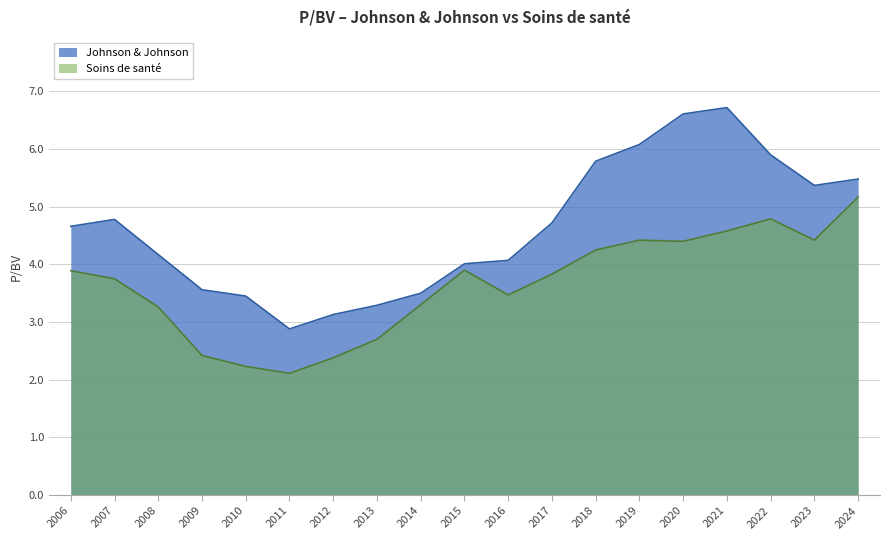

Rank the categories by Johnson & Johnson value from lowest to highest.

2011, 2012, 2013, 2010, 2014, 2009, 2015, 2016, 2008, 2006, 2017, 2007, 2023, 2024, 2018, 2022, 2019, 2020, 2021